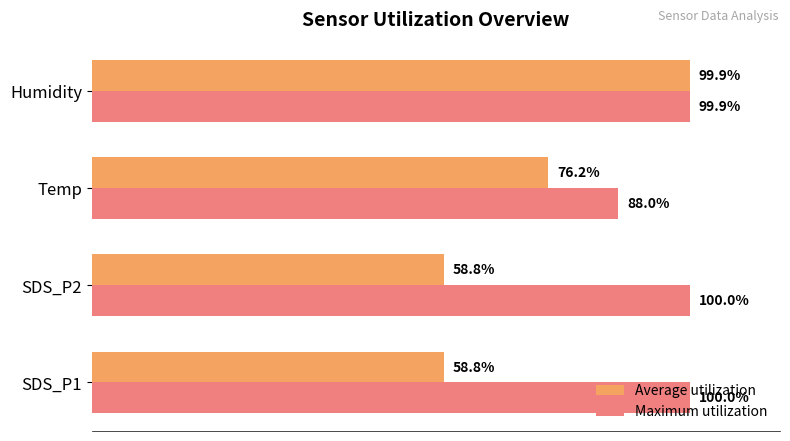

Which series has the widest spread of values?

Average utilization